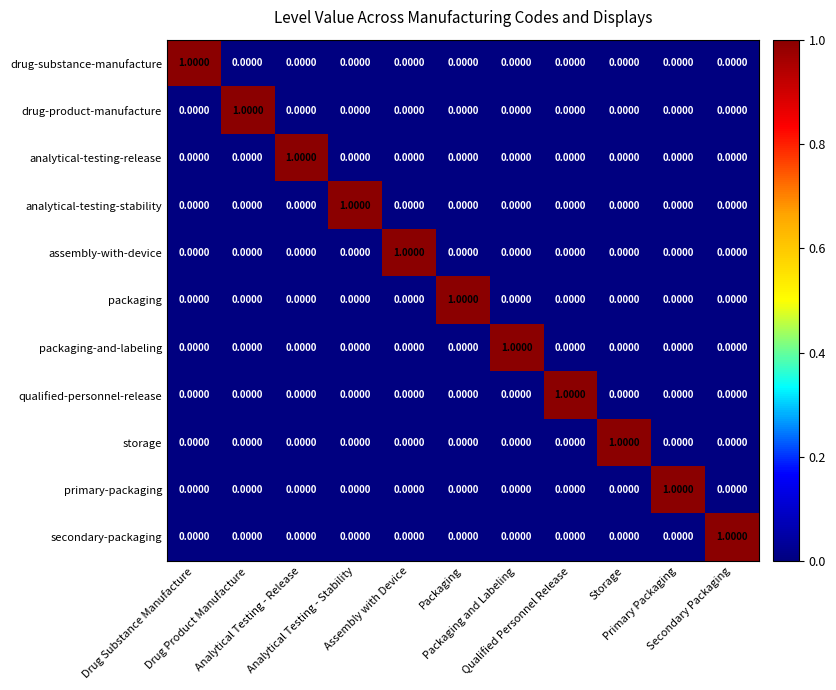

At how many categories does at least one series exceed 0?

11